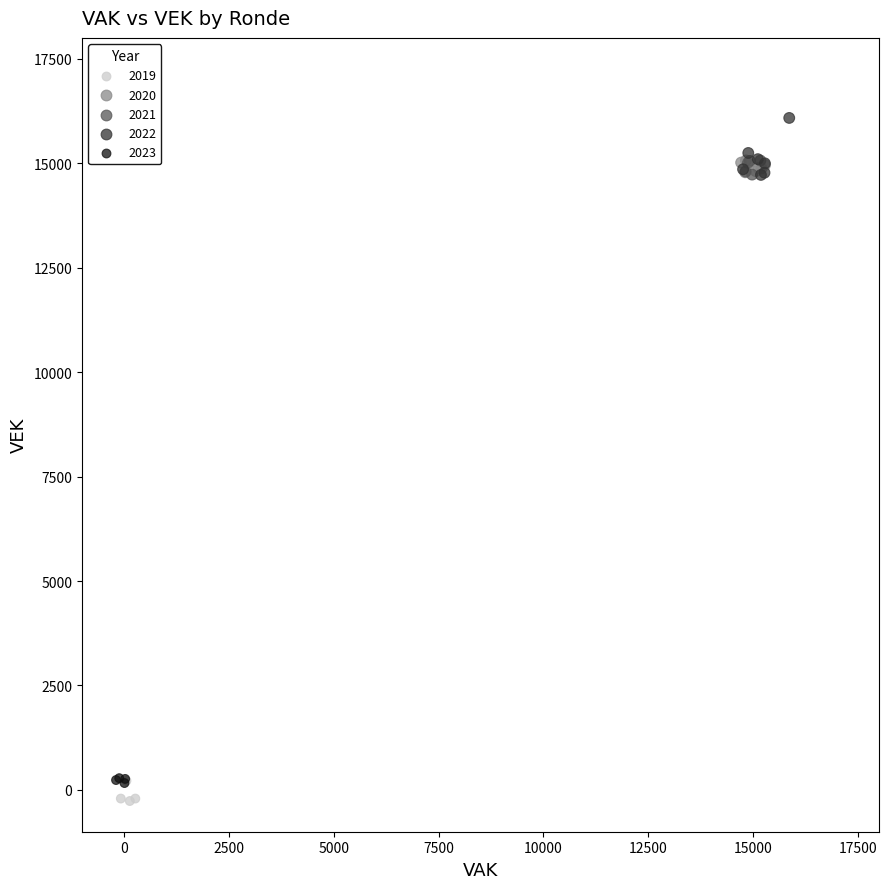

Which series reaches the maximum Y coordinate?

2022